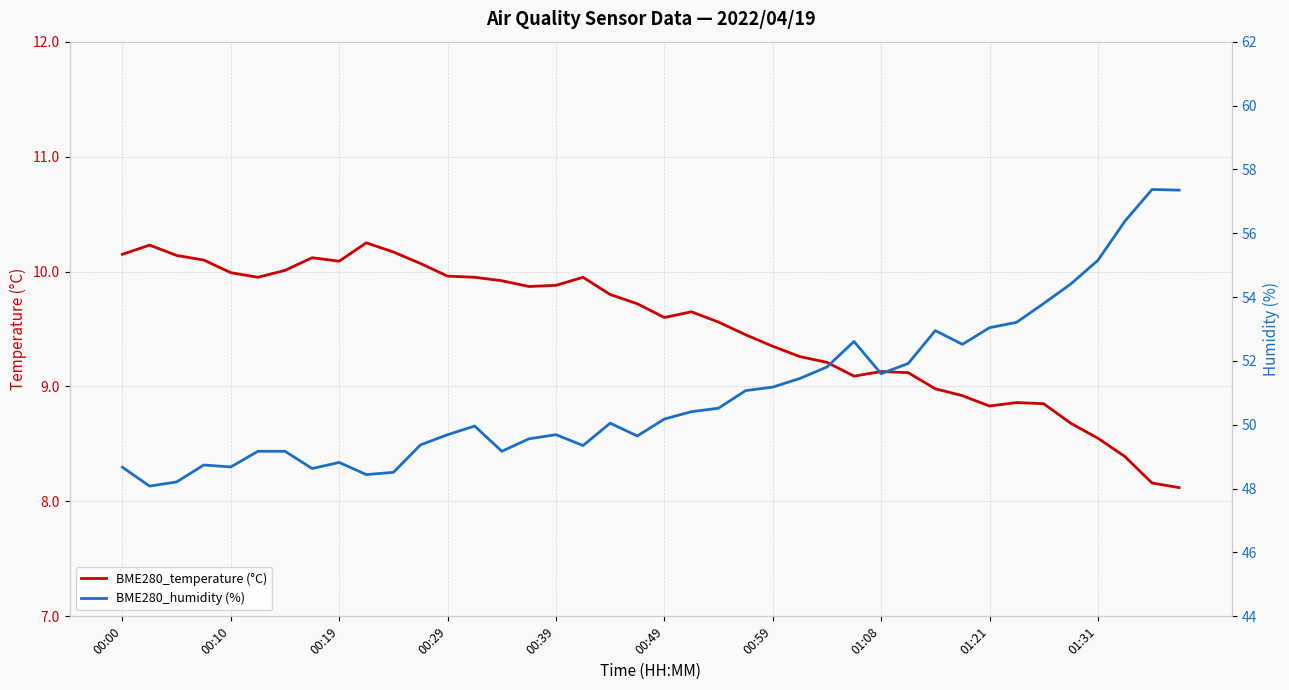

Where does the BME280_humidity (%) series first go above 50?

18